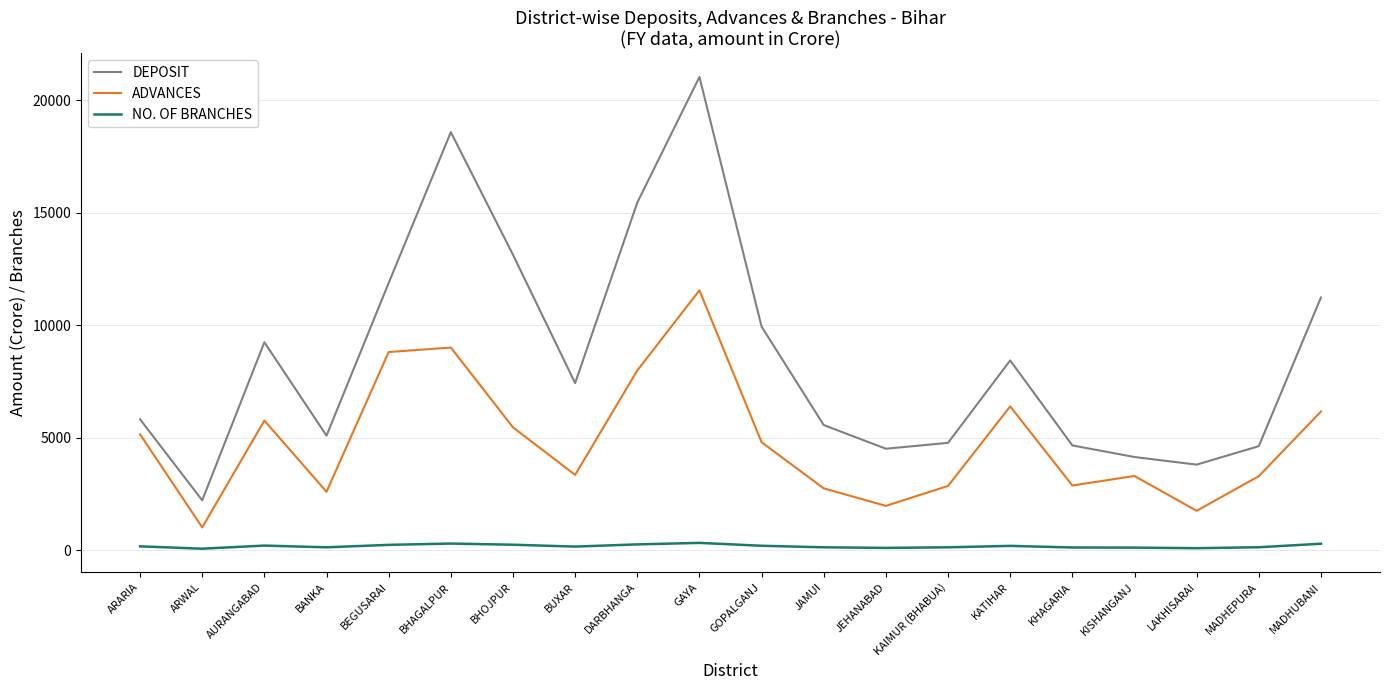

Rank the series by their maximum value, from lowest to highest.

NO. OF BRANCHES, ADVANCES, DEPOSIT